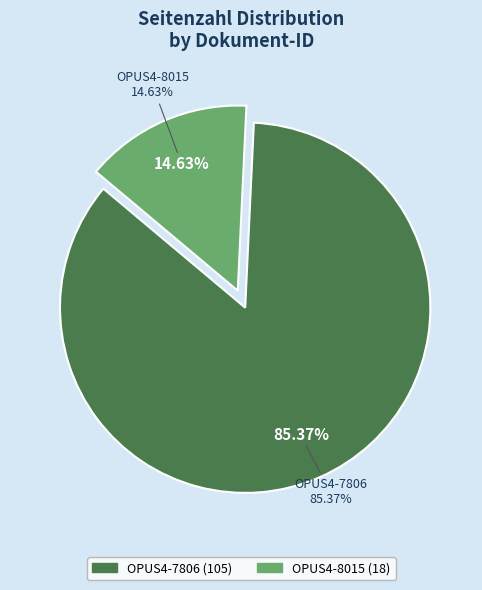

Combined, do OPUS4-8015 and OPUS4-7806 account for over 50%?

Yes